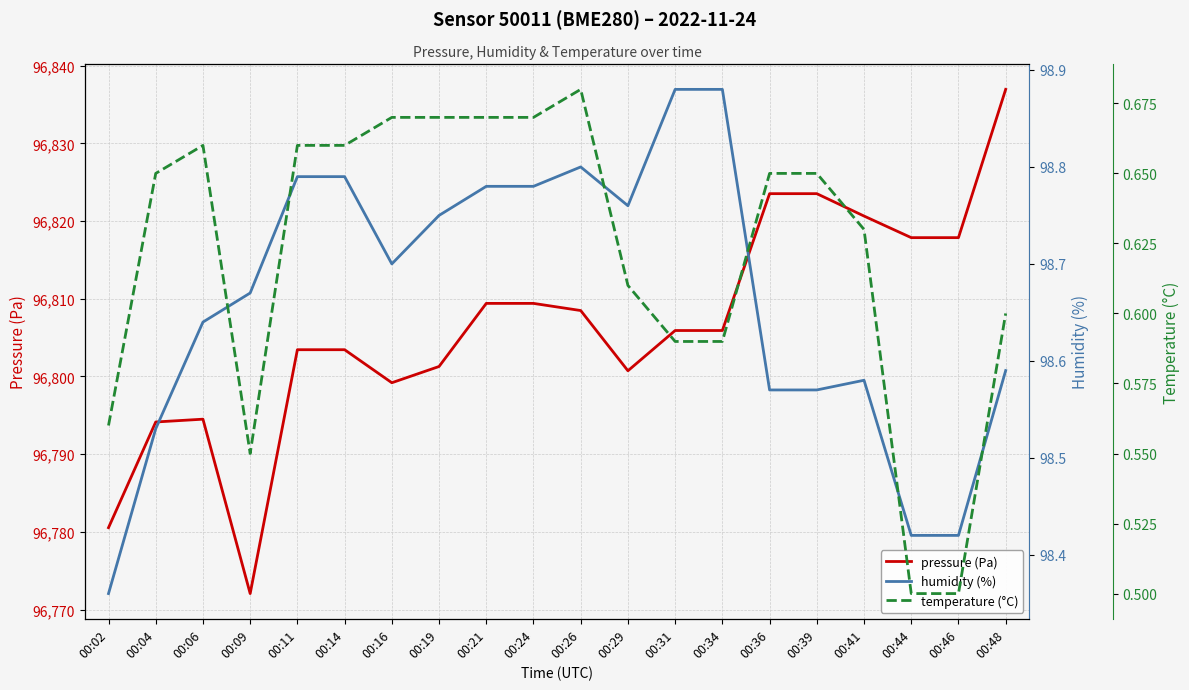

What is the spread (max minus min) of values at 00:02?

96780.0